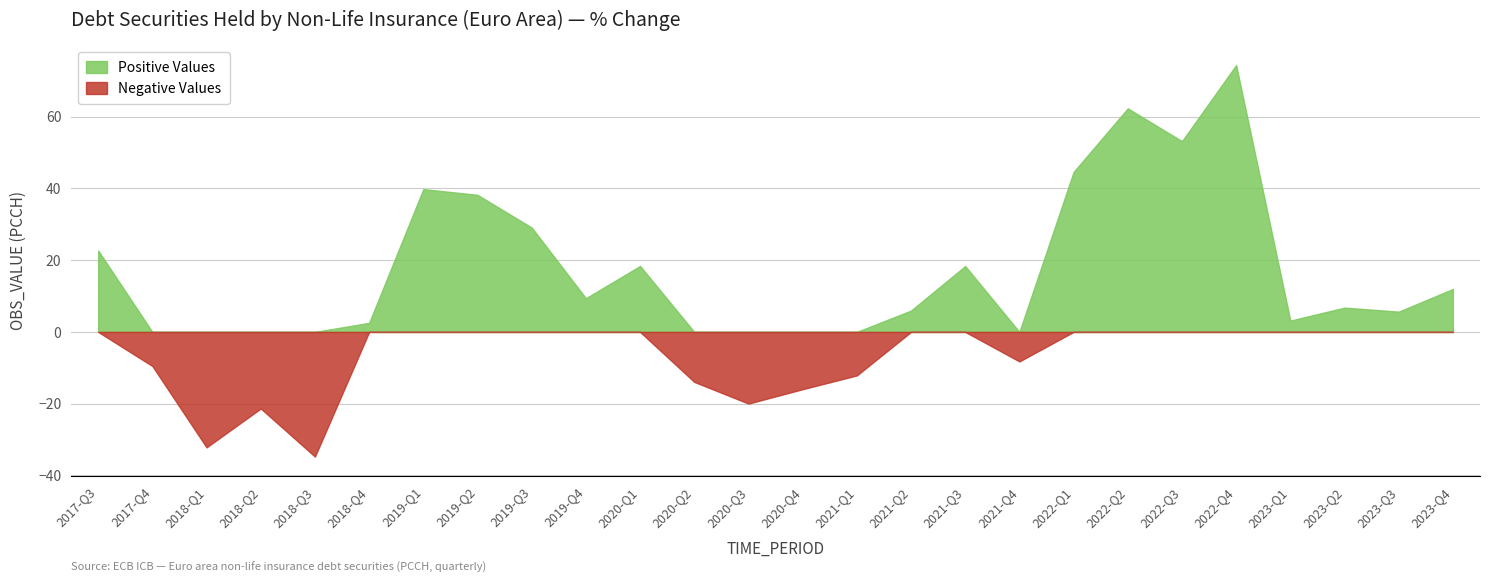

Reading left to right, transcribe all the data shown in this chart.

OBS_VALUE: 2017-Q3=22.7	2017-Q4=-9.5	2018-Q1=-32.2	2018-Q2=-21.3	2018-Q3=-34.7	2018-Q4=2.5	2019-Q1=39.8	2019-Q2=38.2	2019-Q3=29.1	2019-Q4=9.4	2020-Q1=18.4	2020-Q2=-13.9	2020-Q3=-20.0	2020-Q4=-16.0	2021-Q1=-12.1	2021-Q2=5.9	2021-Q3=18.4	2021-Q4=-8.2	2022-Q1=44.6	2022-Q2=62.3	2022-Q3=53.2	2022-Q4=74.4	2023-Q1=3.1	2023-Q2=6.8	2023-Q3=5.6	2023-Q4=12.0
Positive Values: 2017-Q3=22.7	2017-Q4=0.0	2018-Q1=0.0	2018-Q2=0.0	2018-Q3=0.0	2018-Q4=2.5	2019-Q1=39.8	2019-Q2=38.2	2019-Q3=29.1	2019-Q4=9.4	2020-Q1=18.4	2020-Q2=0.0	2020-Q3=0.0	2020-Q4=0.0	2021-Q1=0.0	2021-Q2=5.9	2021-Q3=18.4	2021-Q4=0.0	2022-Q1=44.6	2022-Q2=62.3	2022-Q3=53.2	2022-Q4=74.4	2023-Q1=3.1	2023-Q2=6.8	2023-Q3=5.6	2023-Q4=12.0
Negative Values: 2017-Q3=0.0	2017-Q4=-9.5	2018-Q1=-32.2	2018-Q2=-21.3	2018-Q3=-34.7	2018-Q4=0.0	2019-Q1=0.0	2019-Q2=0.0	2019-Q3=0.0	2019-Q4=0.0	2020-Q1=0.0	2020-Q2=-13.9	2020-Q3=-20.0	2020-Q4=-16.0	2021-Q1=-12.1	2021-Q2=0.0	2021-Q3=0.0	2021-Q4=-8.2	2022-Q1=0.0	2022-Q2=0.0	2022-Q3=0.0	2022-Q4=0.0	2023-Q1=0.0	2023-Q2=0.0	2023-Q3=0.0	2023-Q4=0.0